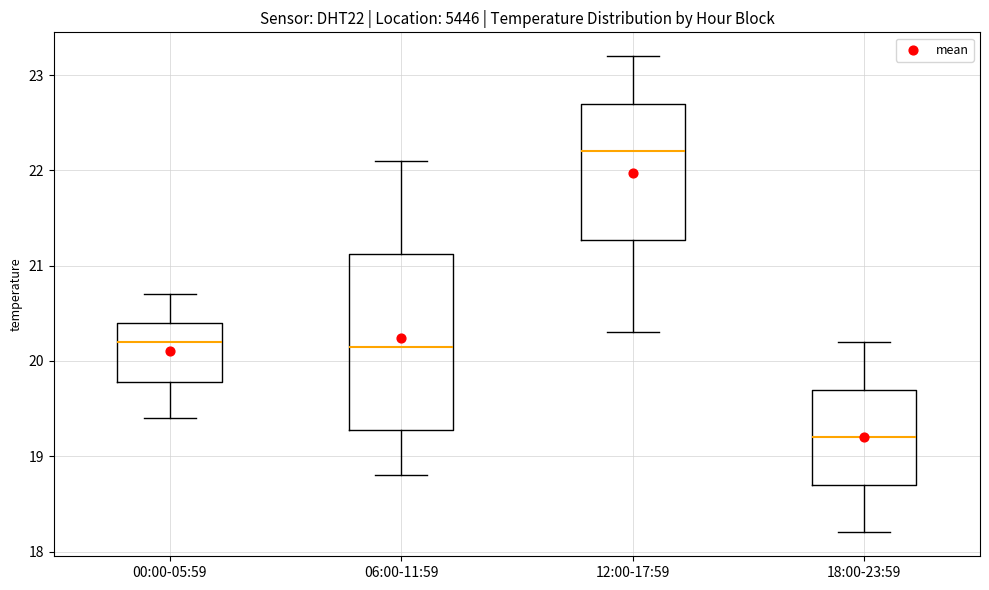

Which box is the tallest, from its lower edge to its upper edge?

06:00-11:59